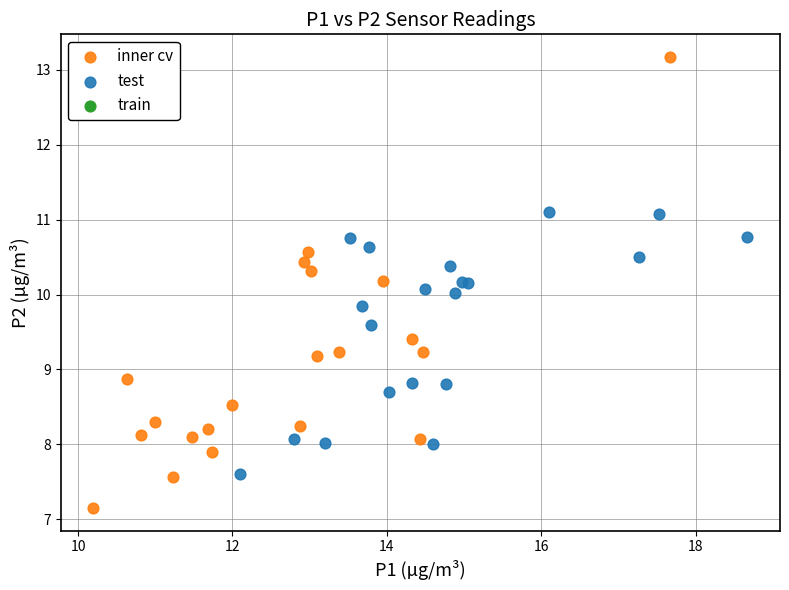

Which series has the widest spread of Y values?

inner cv